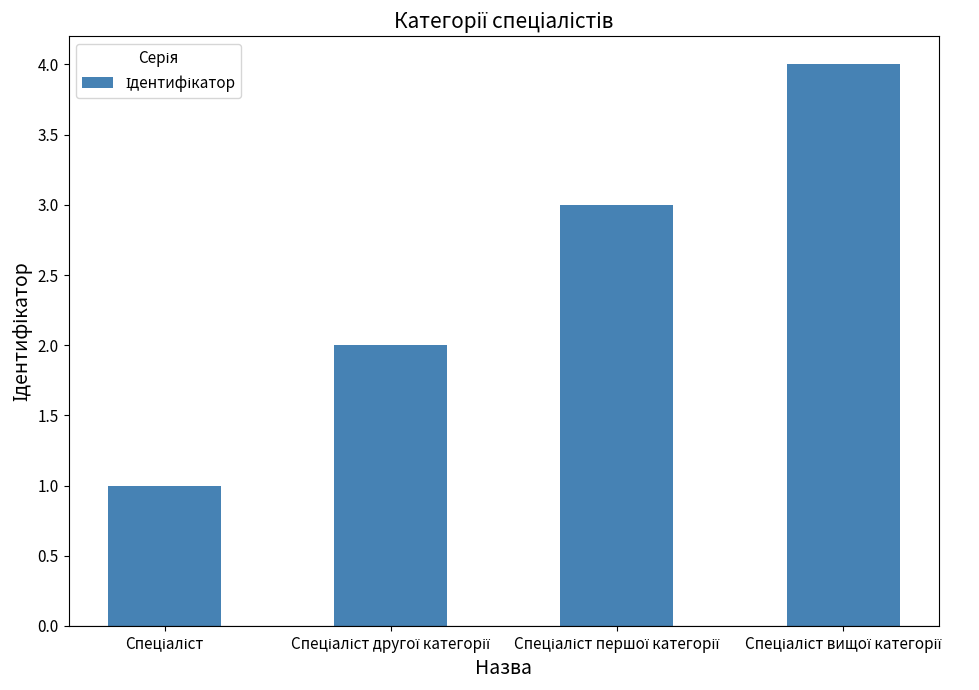

What is the maximum value shown in the chart?

4